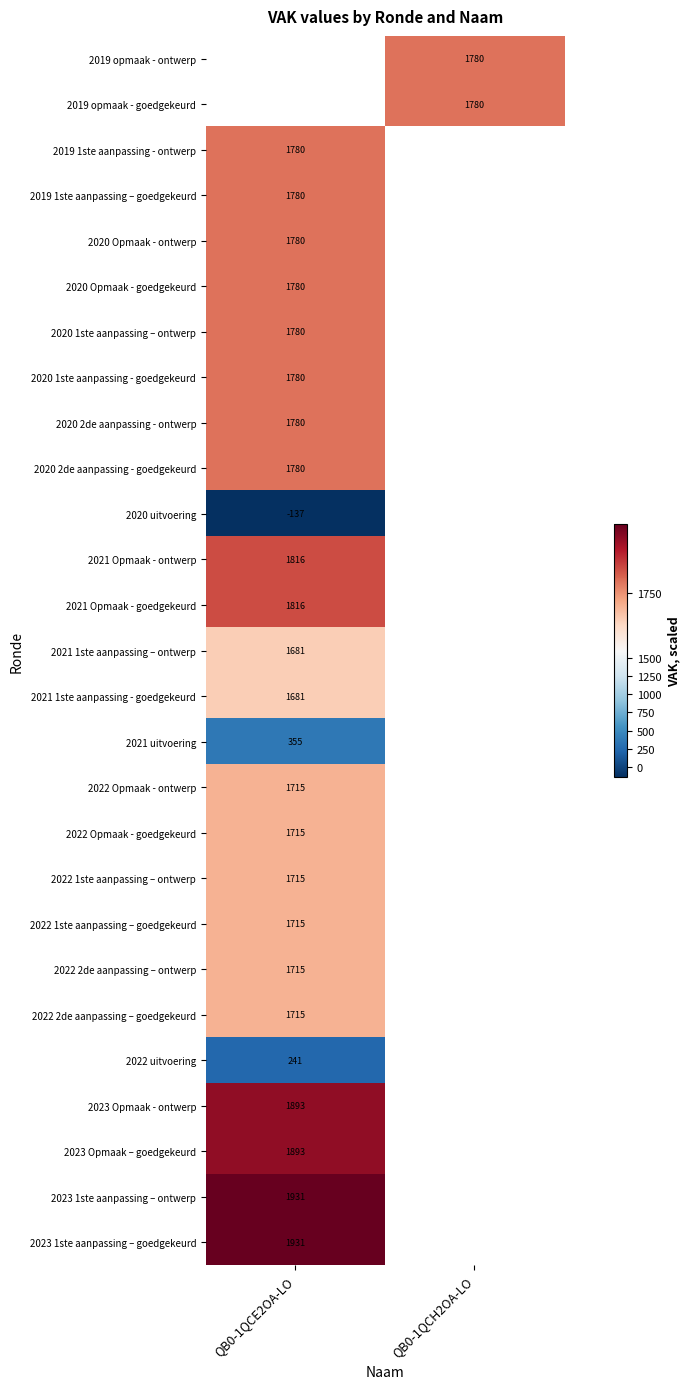

The value of 2022 Opmaak - goedgekeurd at QB0-1QCE2OA-LO is 1715. True or false?

True